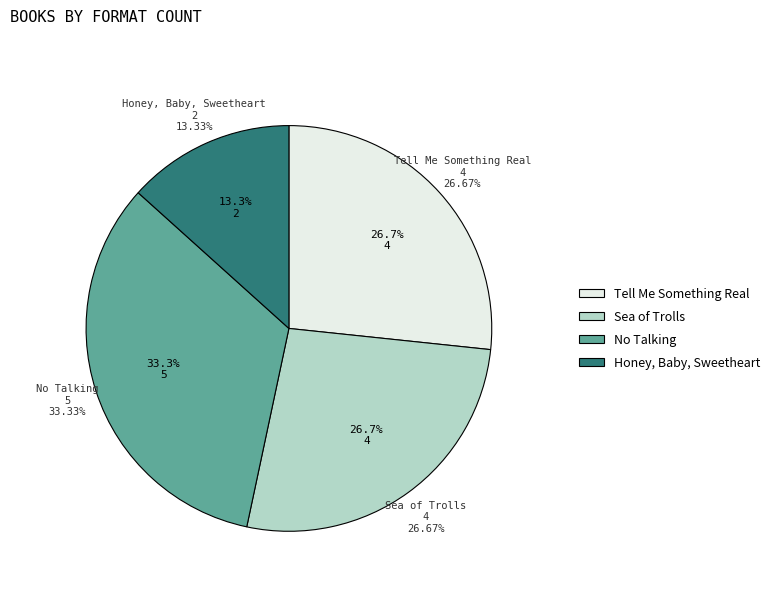

To the nearest percent, what portion does Honey, Baby, Sweetheart represent?

13%